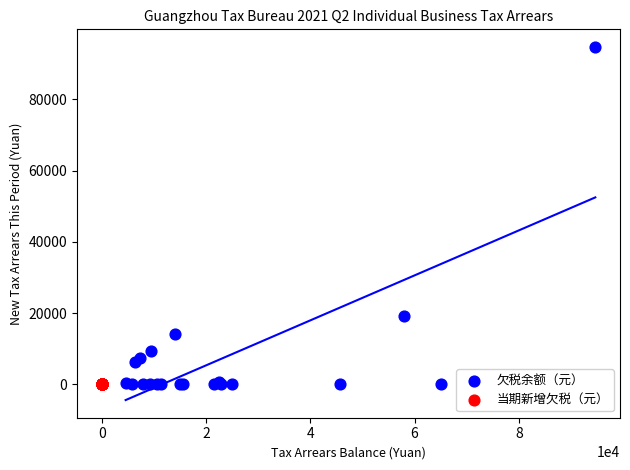

Which series reaches the maximum Y coordinate?

欠税余额（元）